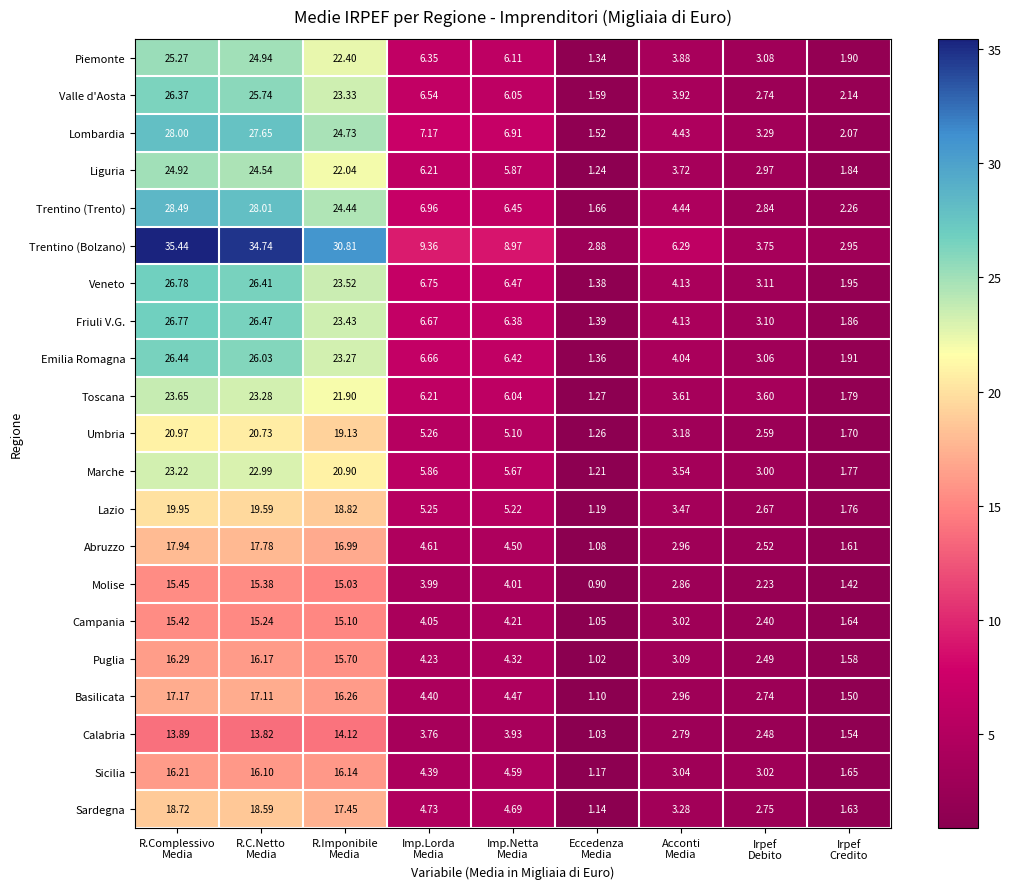

Rank the series by their maximum value, from lowest to highest.

Calabria, Campania, Molise, Sicilia, Puglia, Basilicata, Abruzzo, Sardegna, Lazio, Umbria, Marche, Toscana, Liguria, Piemonte, Valle d'Aosta, Emilia Romagna, Friuli V.G., Veneto, Lombardia, Trentino (Trento), Trentino (Bolzano)